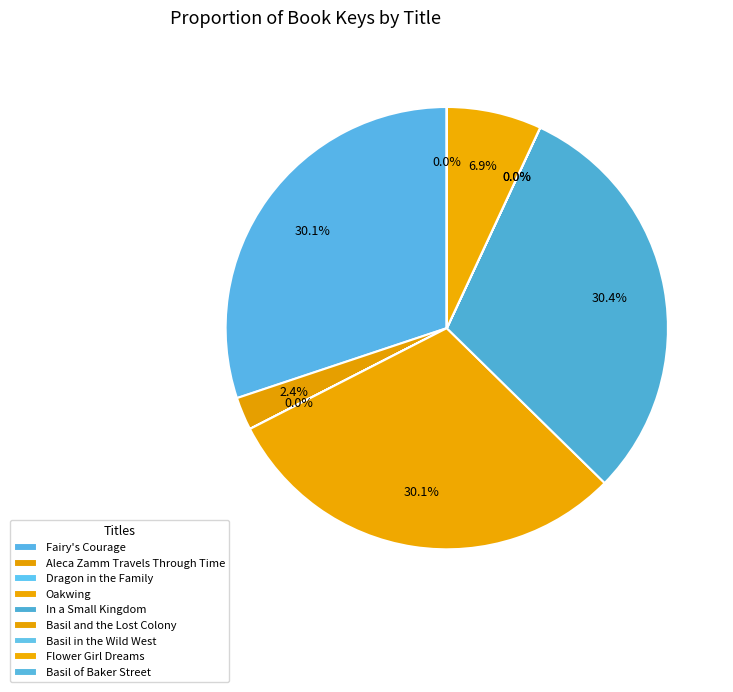

Which slice is the smallest?

Basil of Baker Street